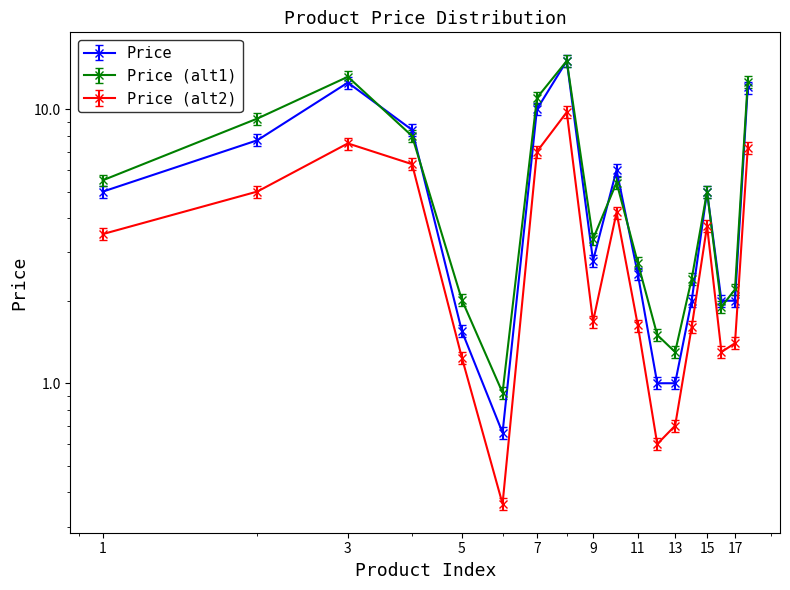

The value at SUNFLOWER SEEDS is 1.2. True or false?

False